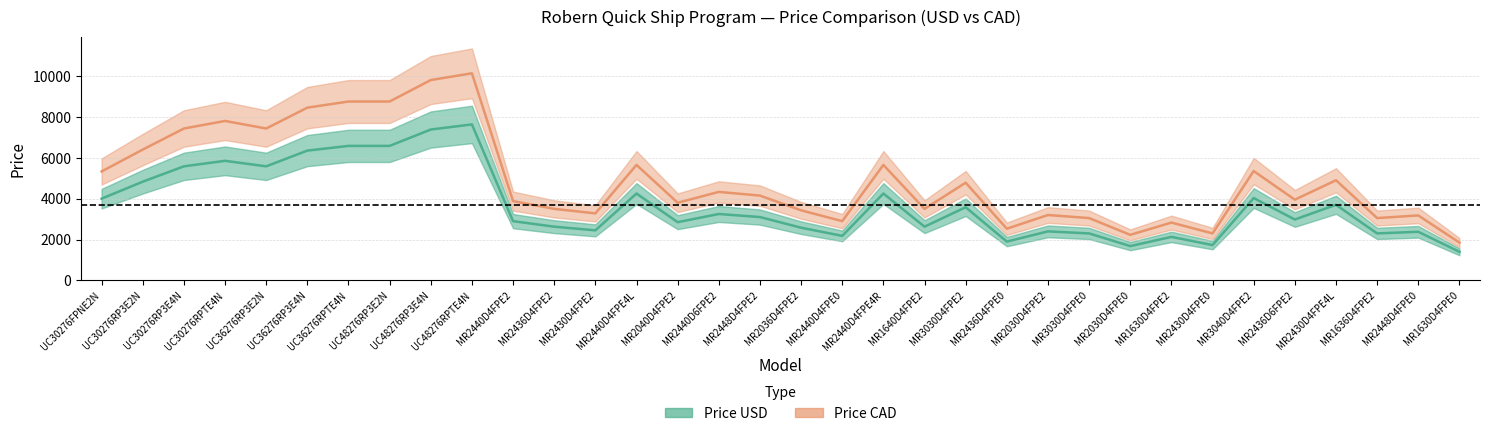

Which category has the highest value across all series?

UC48276RPTE4N